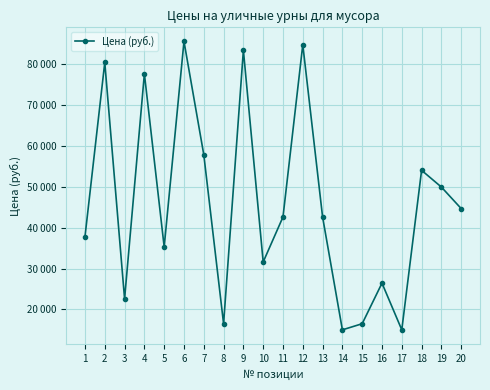

Which label corresponds to the smallest value in the chart?

14